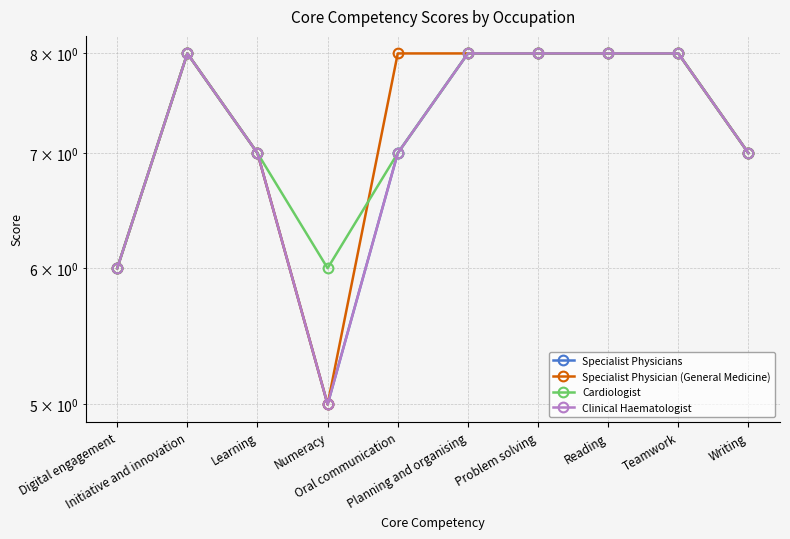

At how many categories does at least one series exceed 7?

6